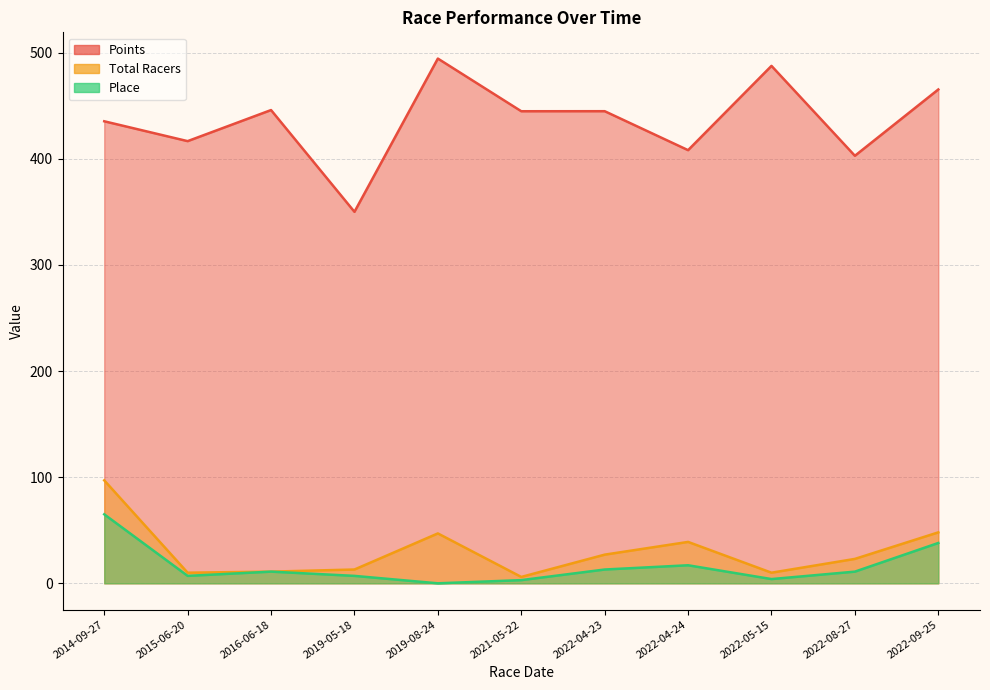

What is the spread (max minus min) of values at 2021-05-22?

441.8